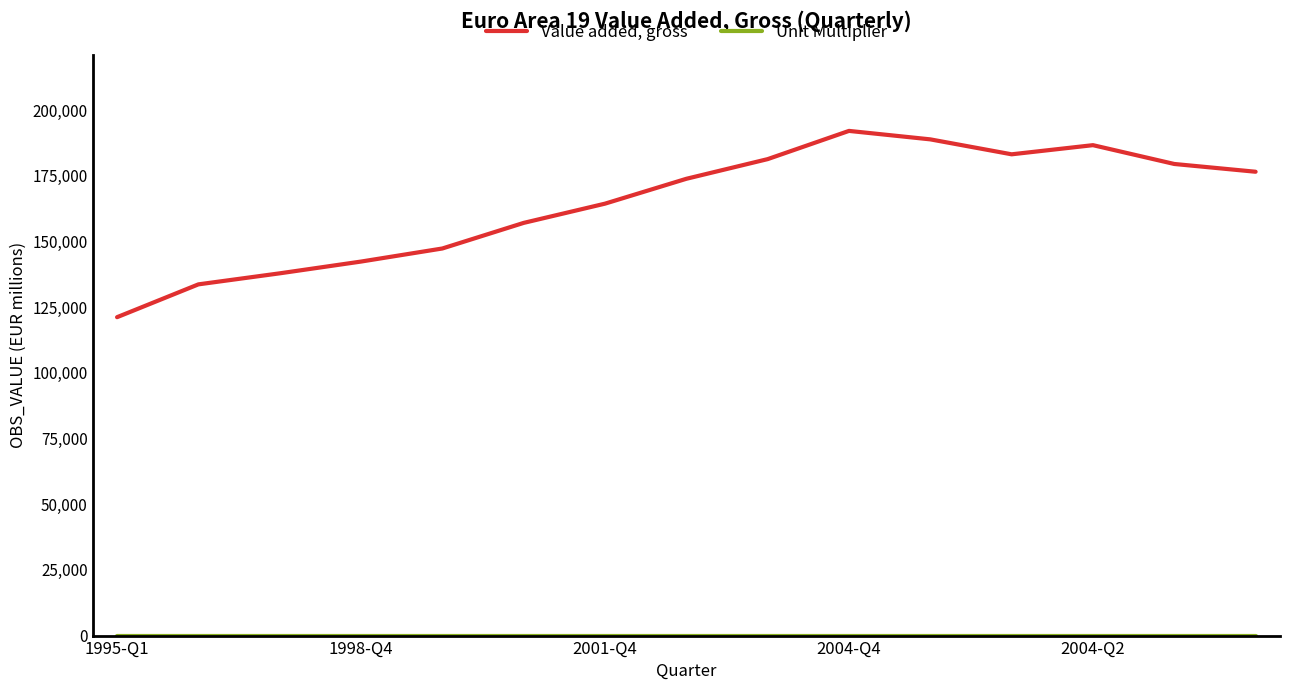

Which series has the widest spread of values?

Value added, gross